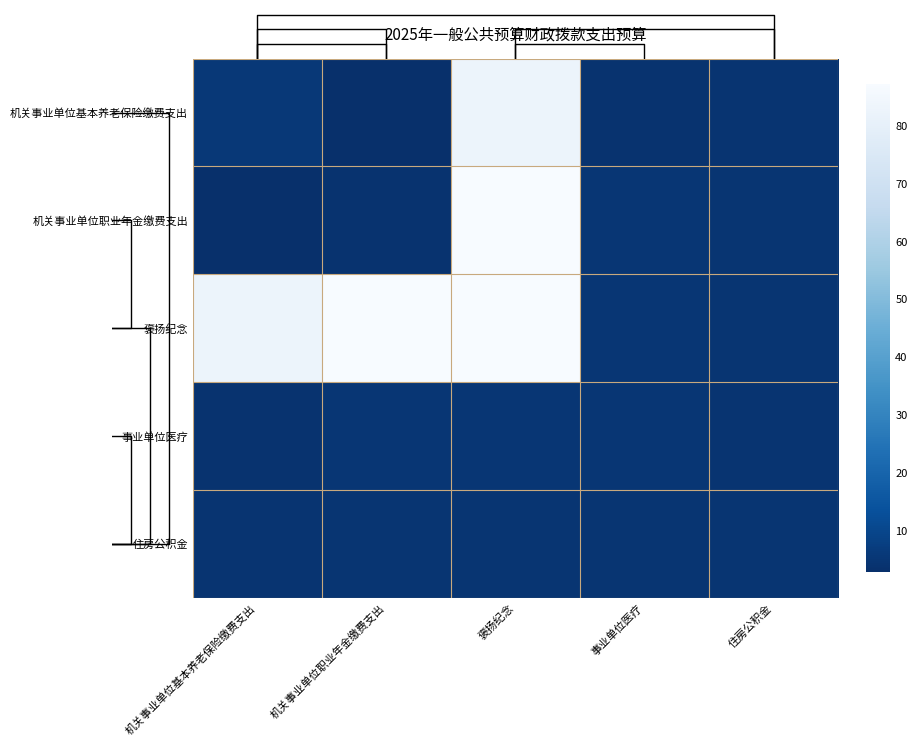

What is the greatest value displayed?

87.2